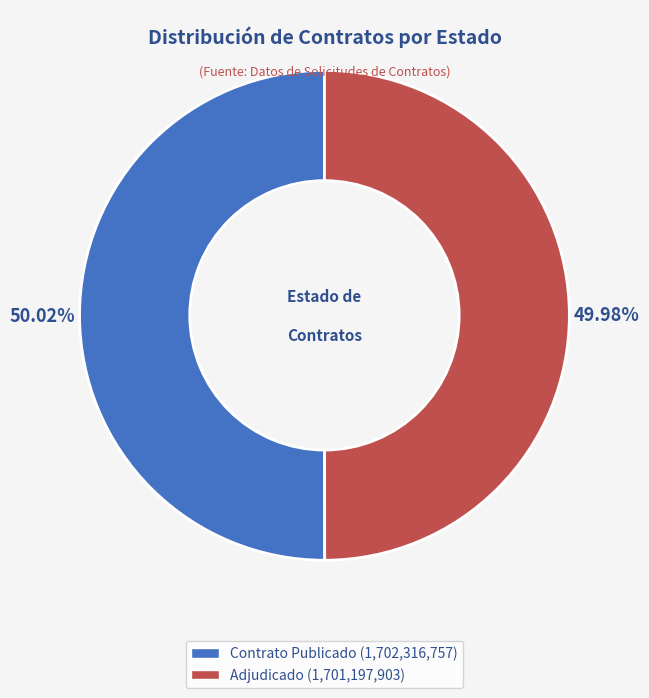

Is there any slice that represents more than half of the pie?

Yes